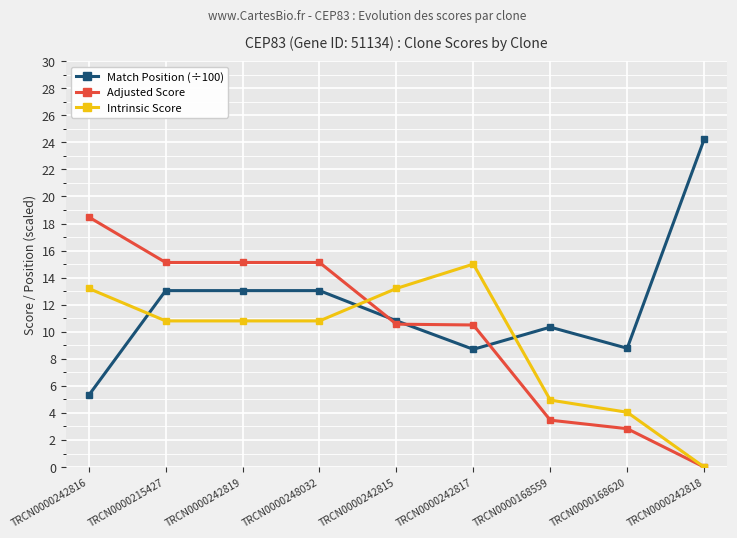

Count the number of categories in the chart.

9